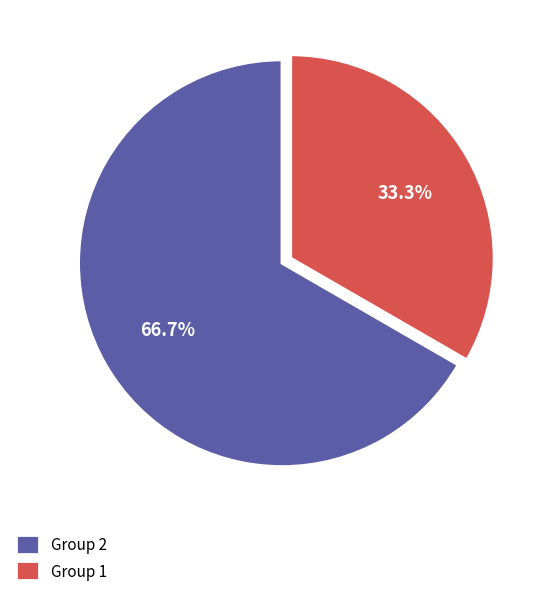

Rank the categories by value from highest to lowest.

Group 2, Group 1